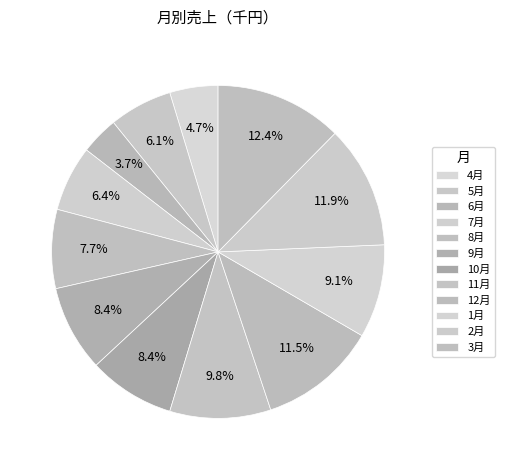

Does 1月 represent more than half of the total?

No